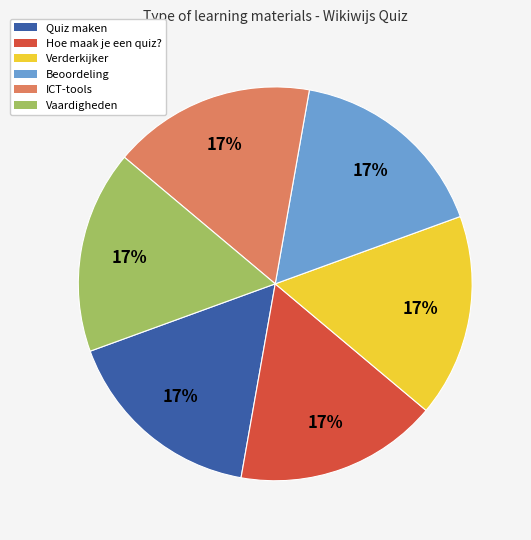

Do Verderkijker and ICT-tools together represent more than half of the pie?

No